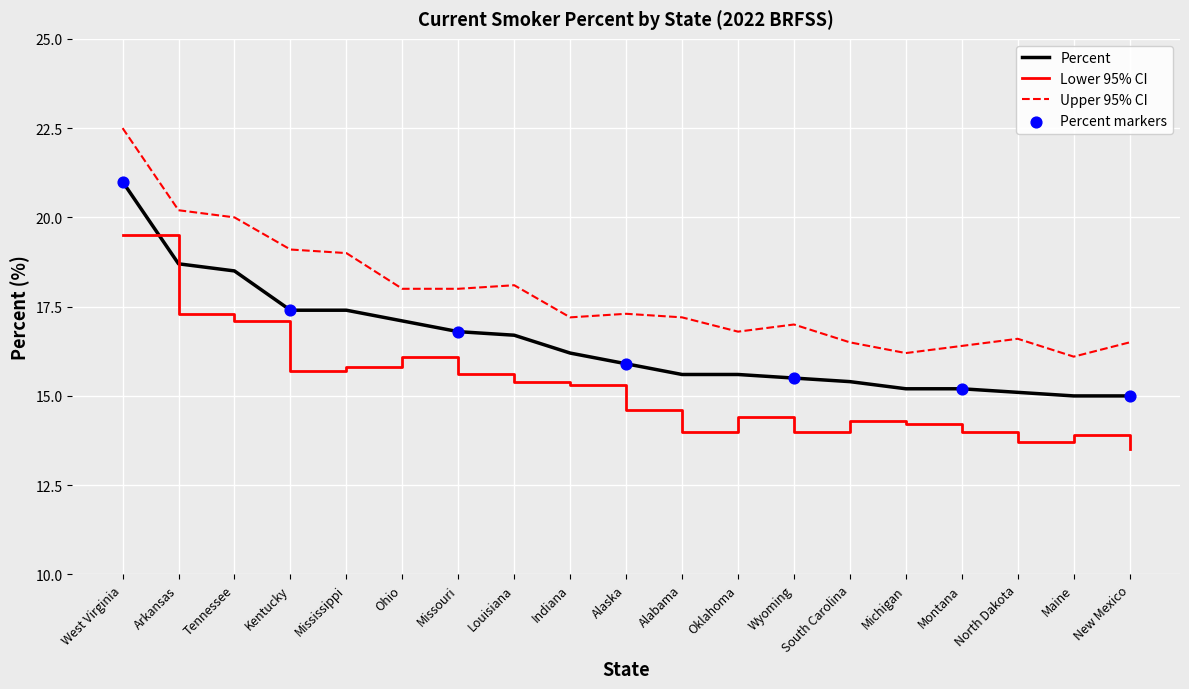

At which category is the sum across all series the highest?

West Virginia